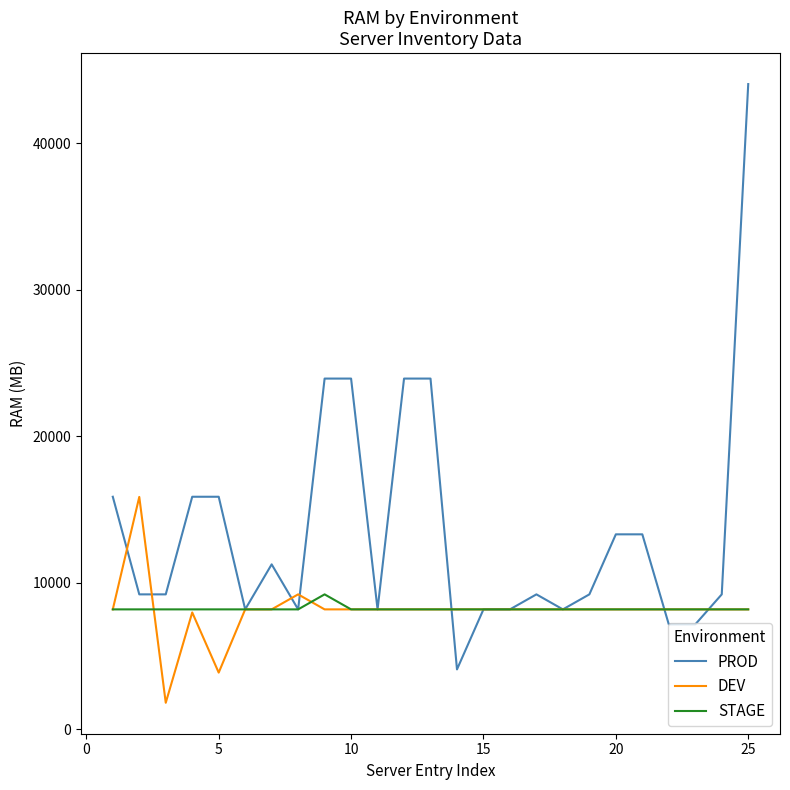

What is the difference between the maximum and second lowest values in the PROD series?

36864